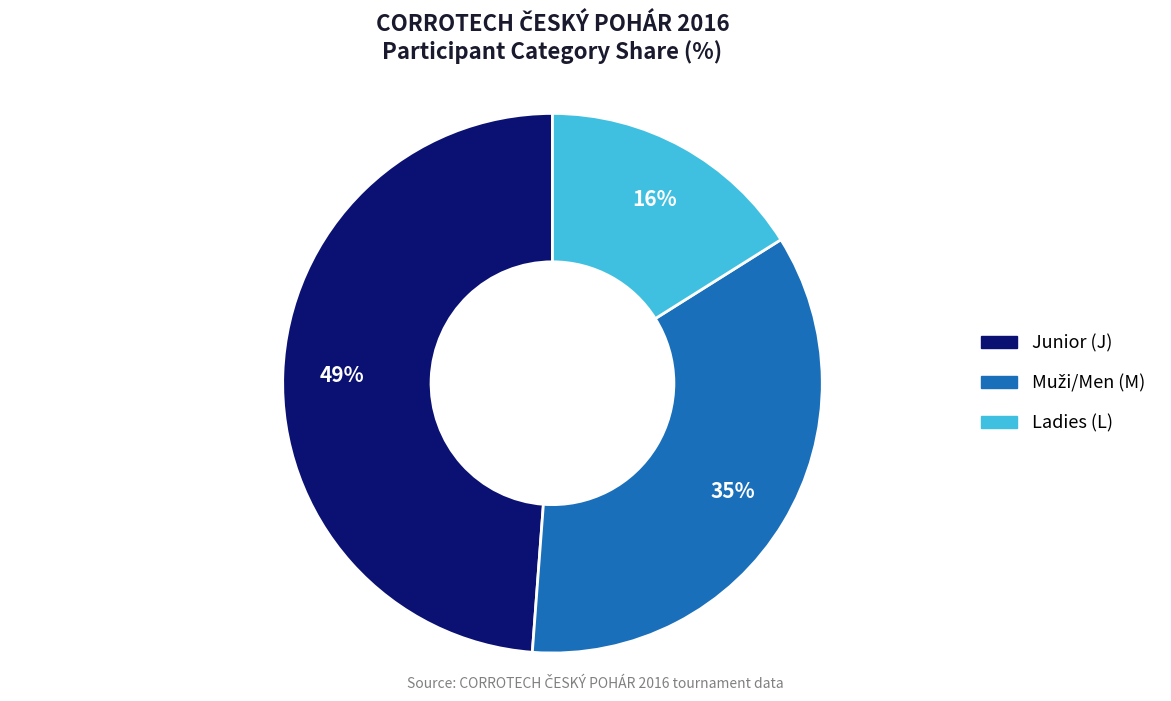

Does any single category account for the majority?

No